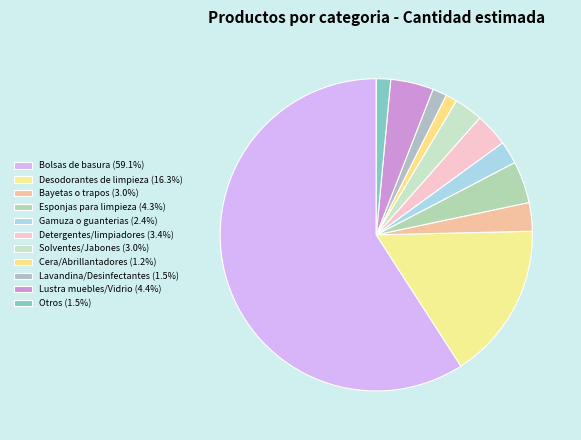

What portion of the pie excludes Otros?

98.6%